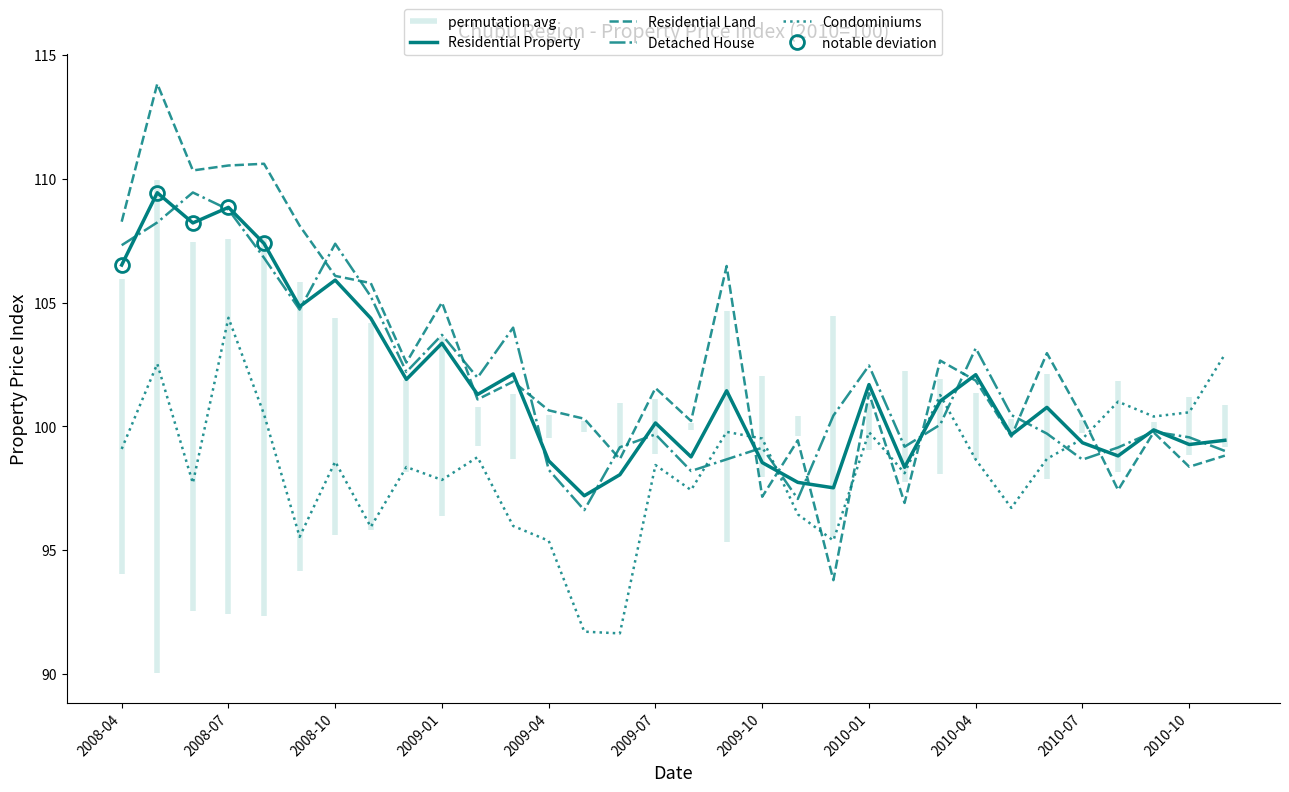

Which has a higher value, 23 or 25?

23